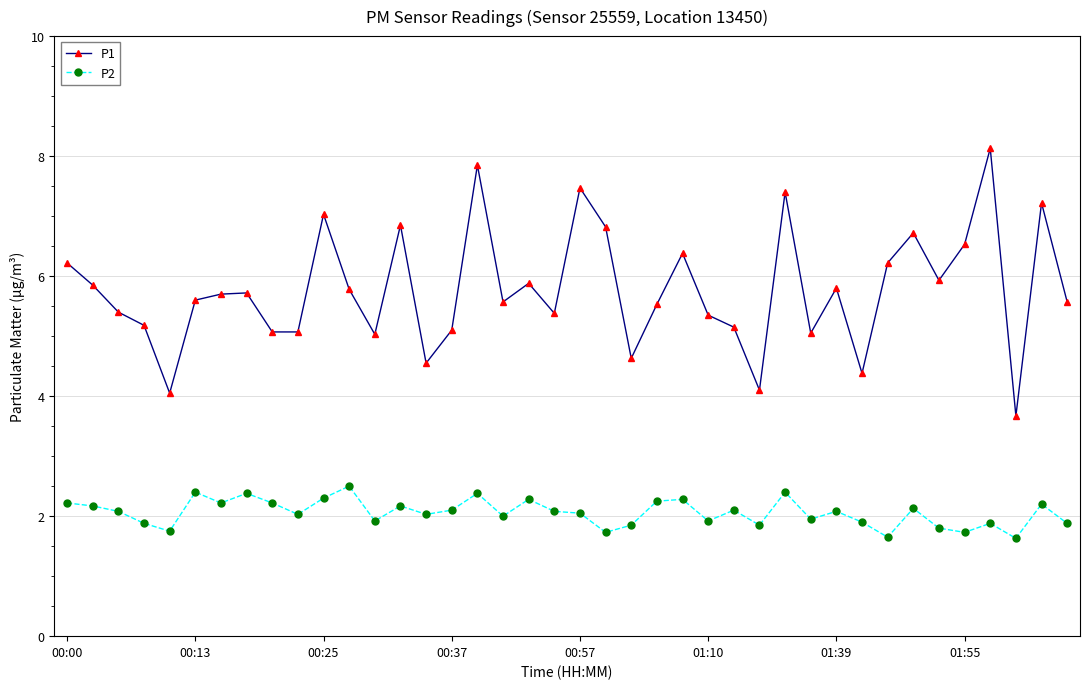

True or false: P1 has more than 1 points higher than both neighbors.

True